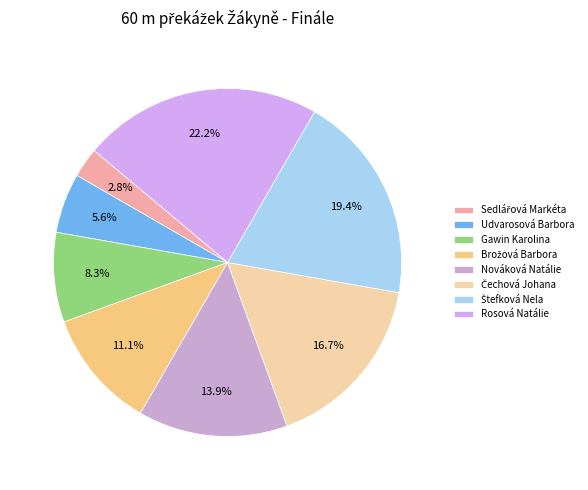

Between Gawin Karolina and Čechová Johana, which is larger?

Čechová Johana